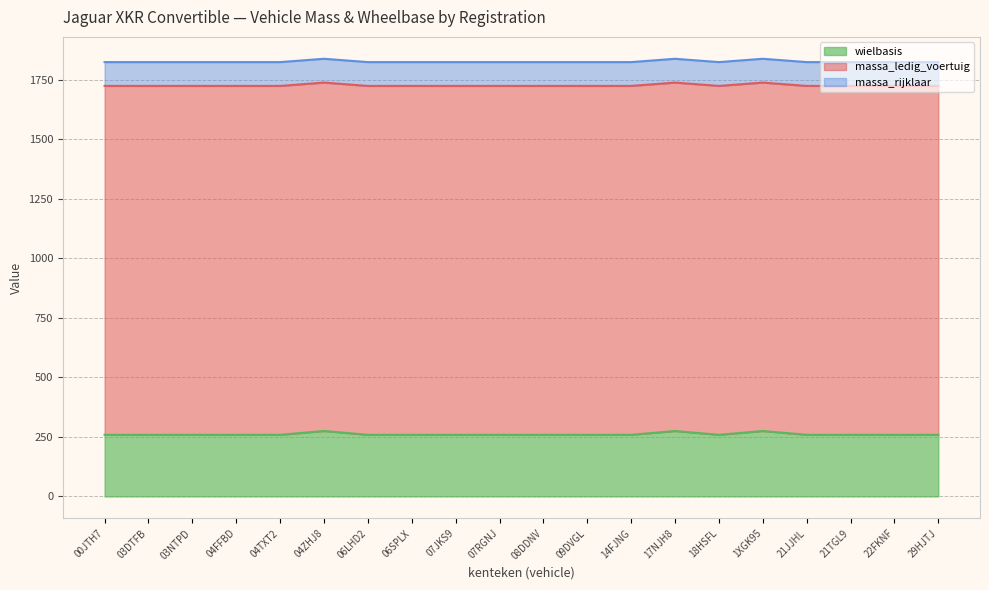

What is the total value across all series at 03DTFB?

1825